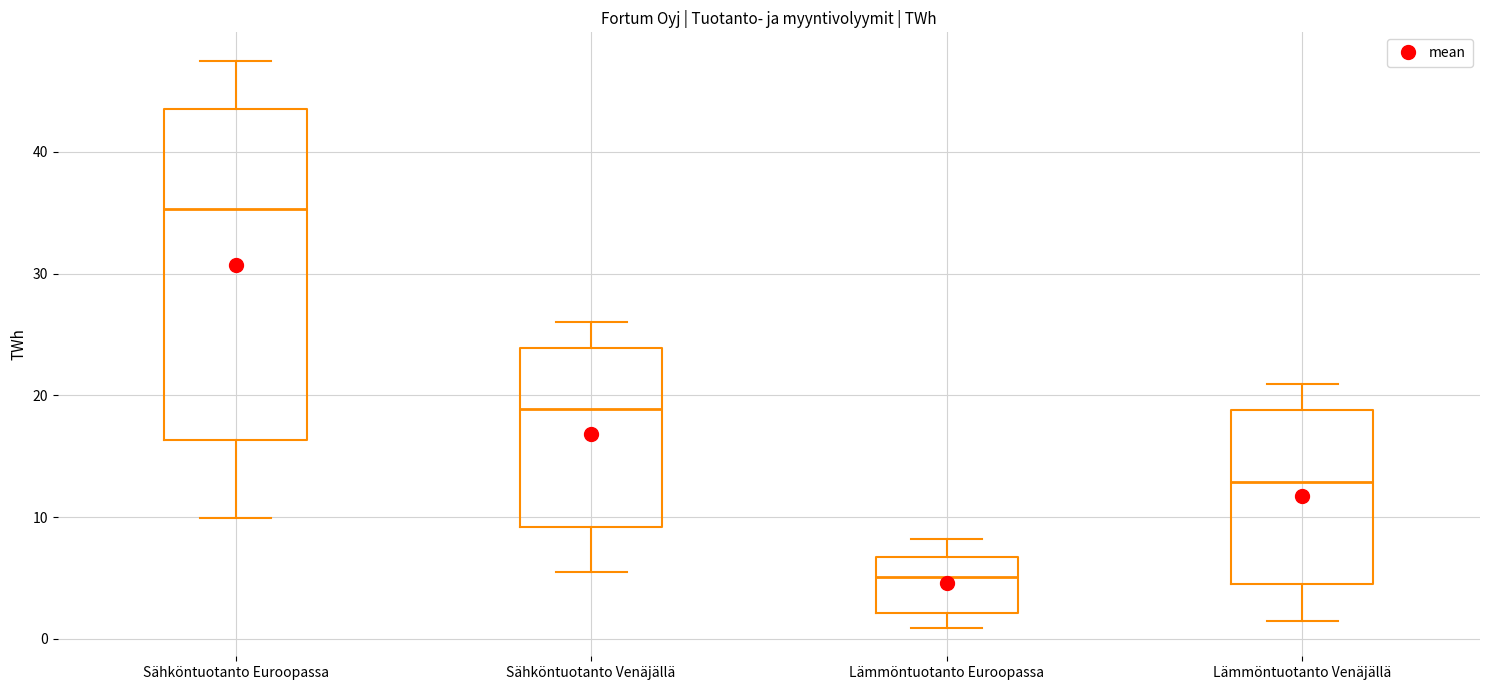

Comparing the boxes themselves (not the whiskers), which one is the tallest?

Sähköntuotanto Euroopassa